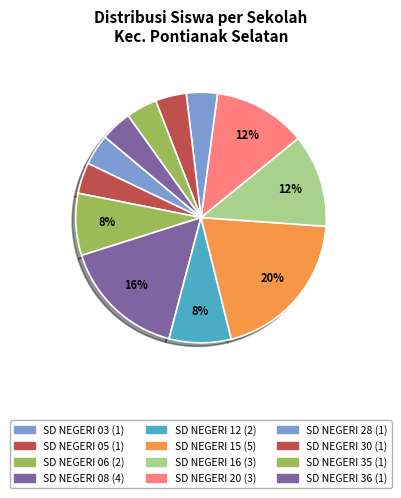

How many segments does this pie chart have?

12